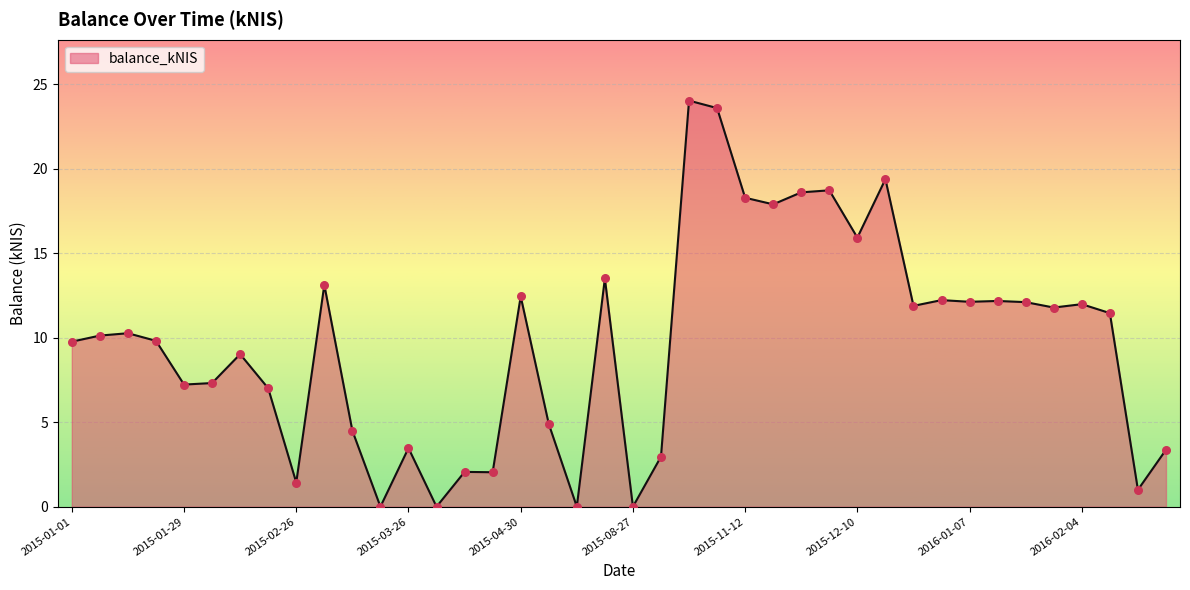

What is the difference between the maximum and minimum values?

24.0